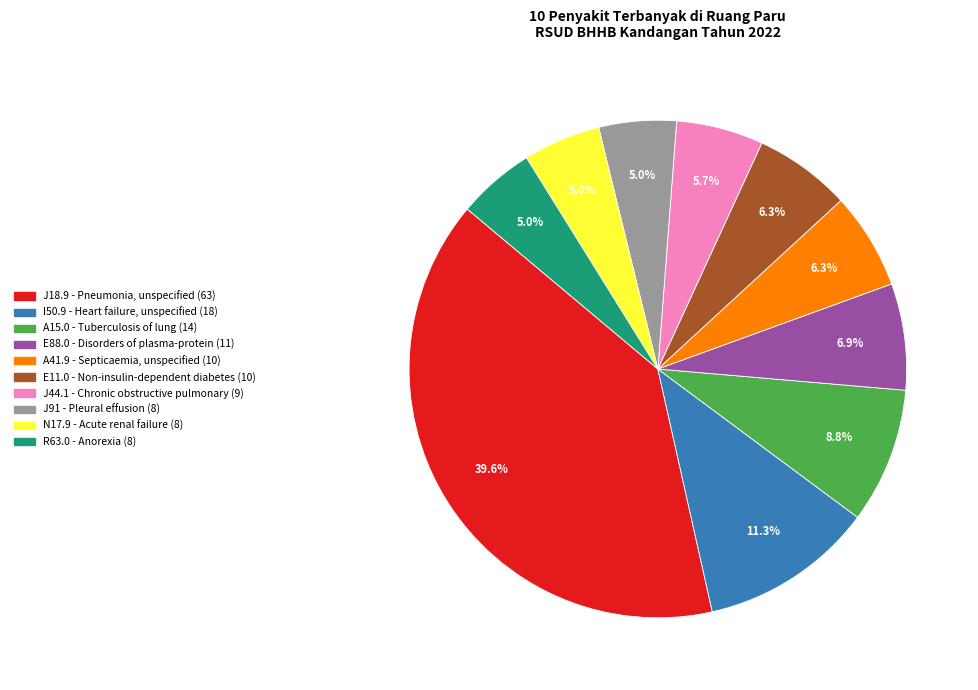

Does A15.0 - Tuberculosis of lung account for over 50% of the chart?

No